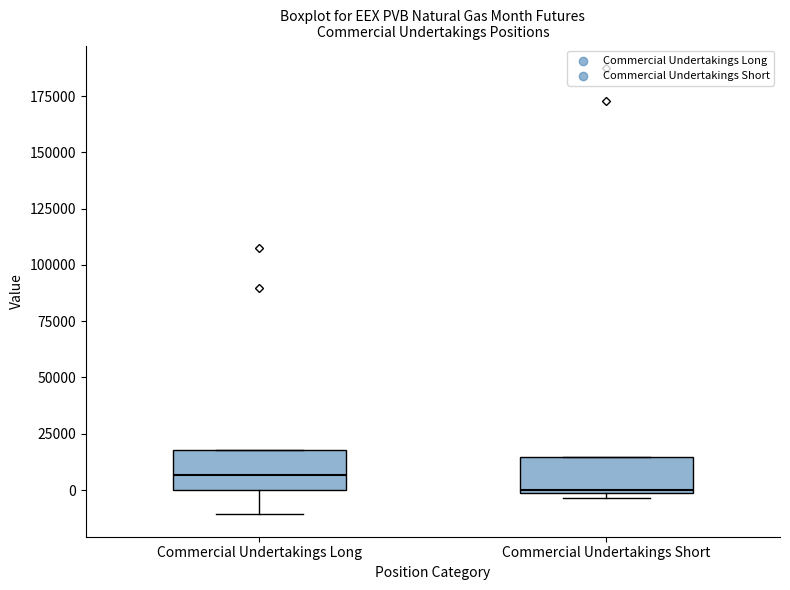

Reading left to right, read every box against the y-axis: the position of its median line, the range the box covers, and the ends of its whiskers. The values are not printed on the chart, so give them approximately, as read against the axis.

Commercial Undertakings Long: median 5000, box 0 to 20000, whiskers -10000 to 20000
Commercial Undertakings Short: median 0, box 0 to 15000, whiskers -5000 to 15000